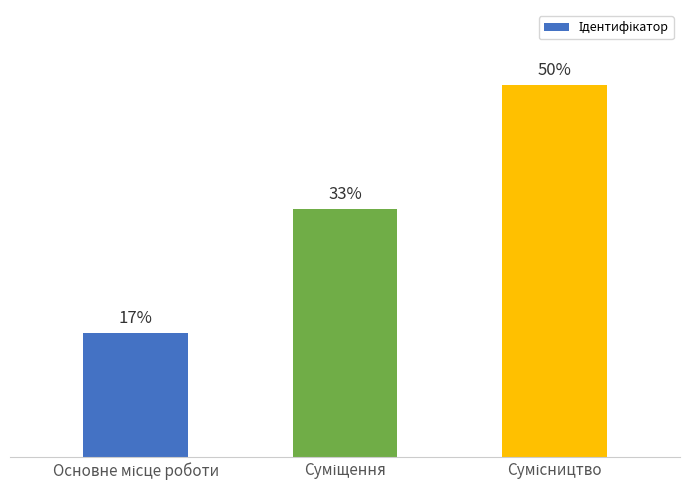

What is the value of the 2nd bar from the left?

33.3